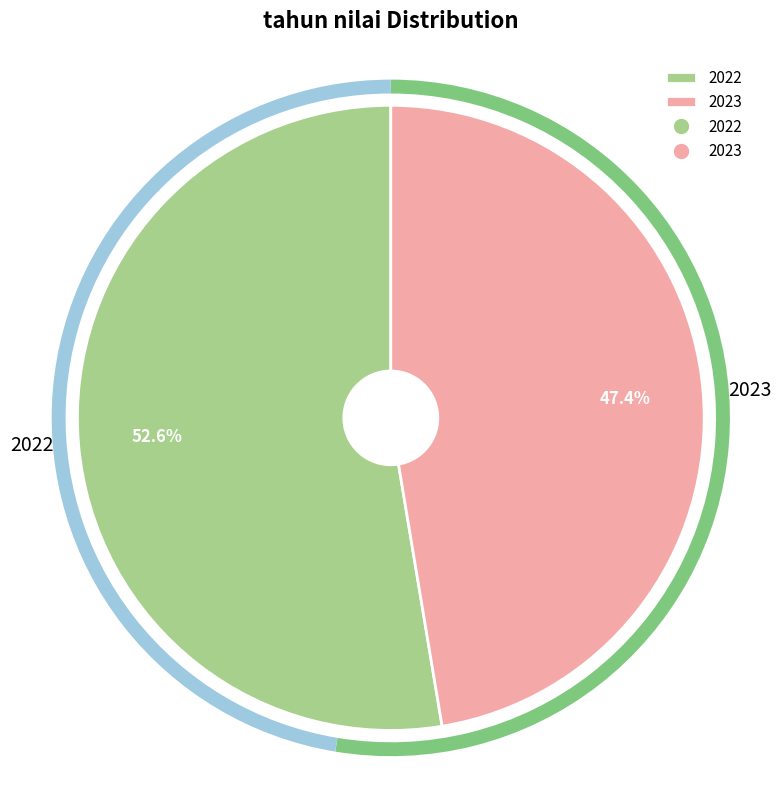

How much of the chart is everything except 2022?

47.4%